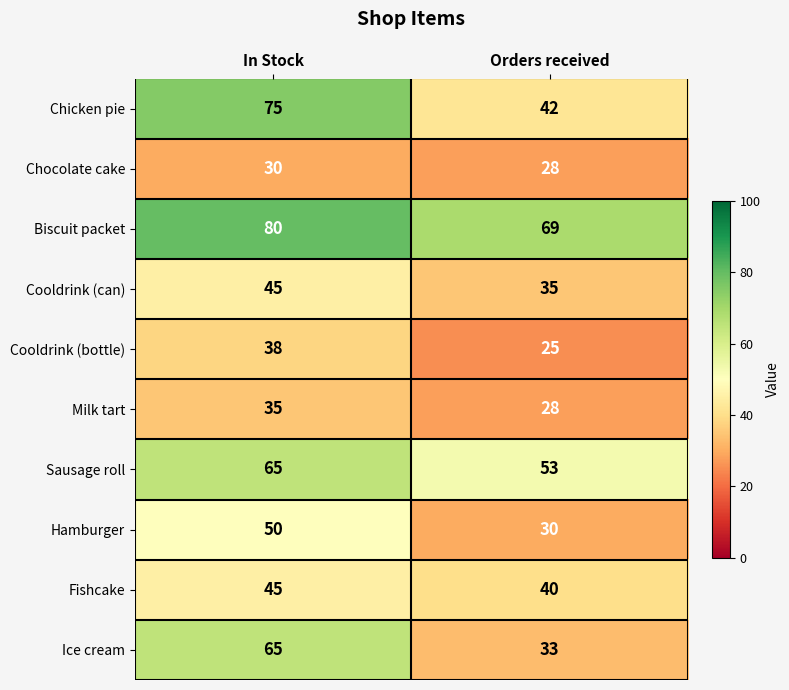

How many data points does each series have?

2